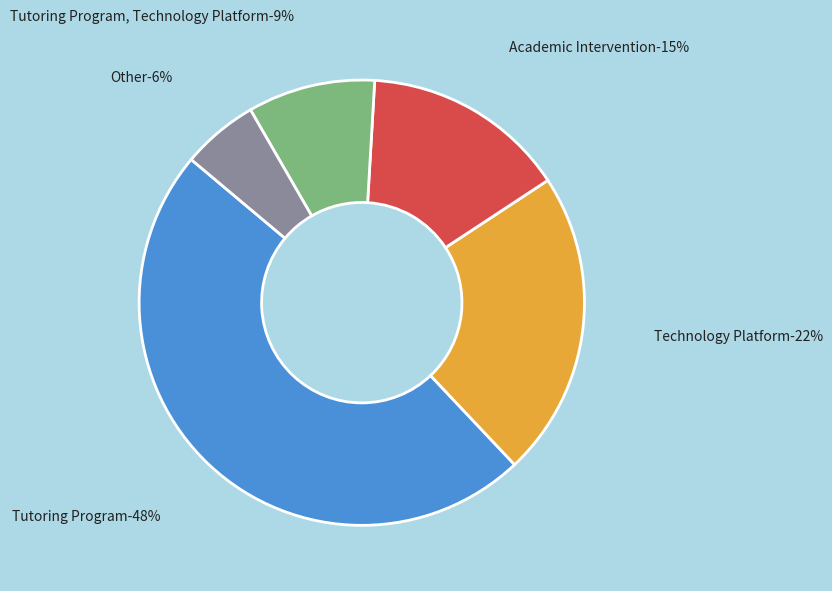

Is it true that Academic Intervention is 24% of the pie?

False